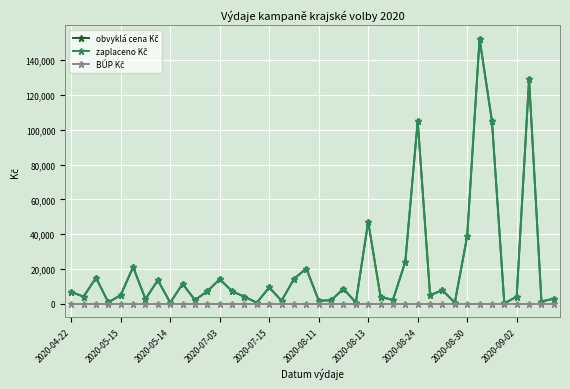

At how many categories does at least one series exceed 82277?

4